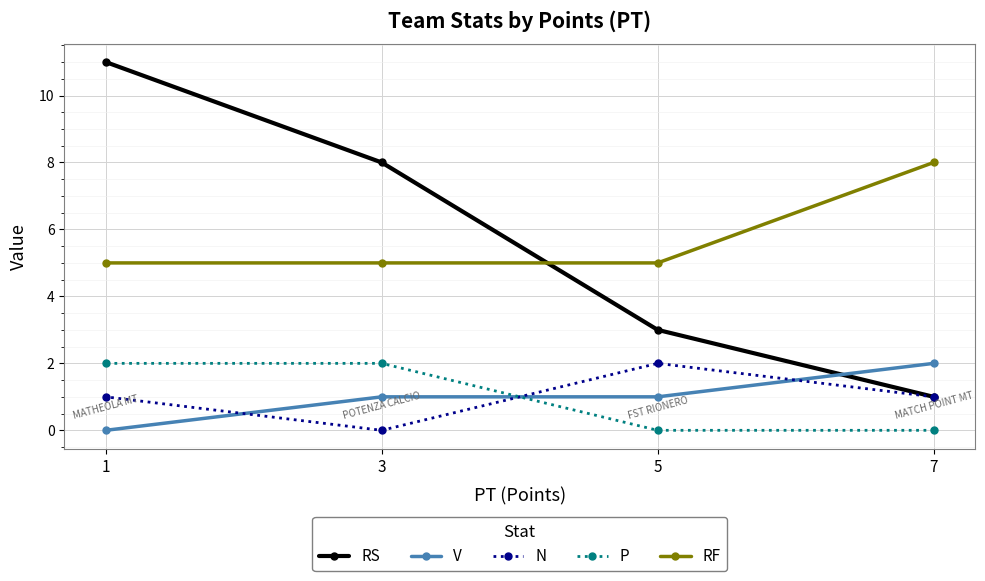

What is the difference between the highest and lowest values at 7?

8